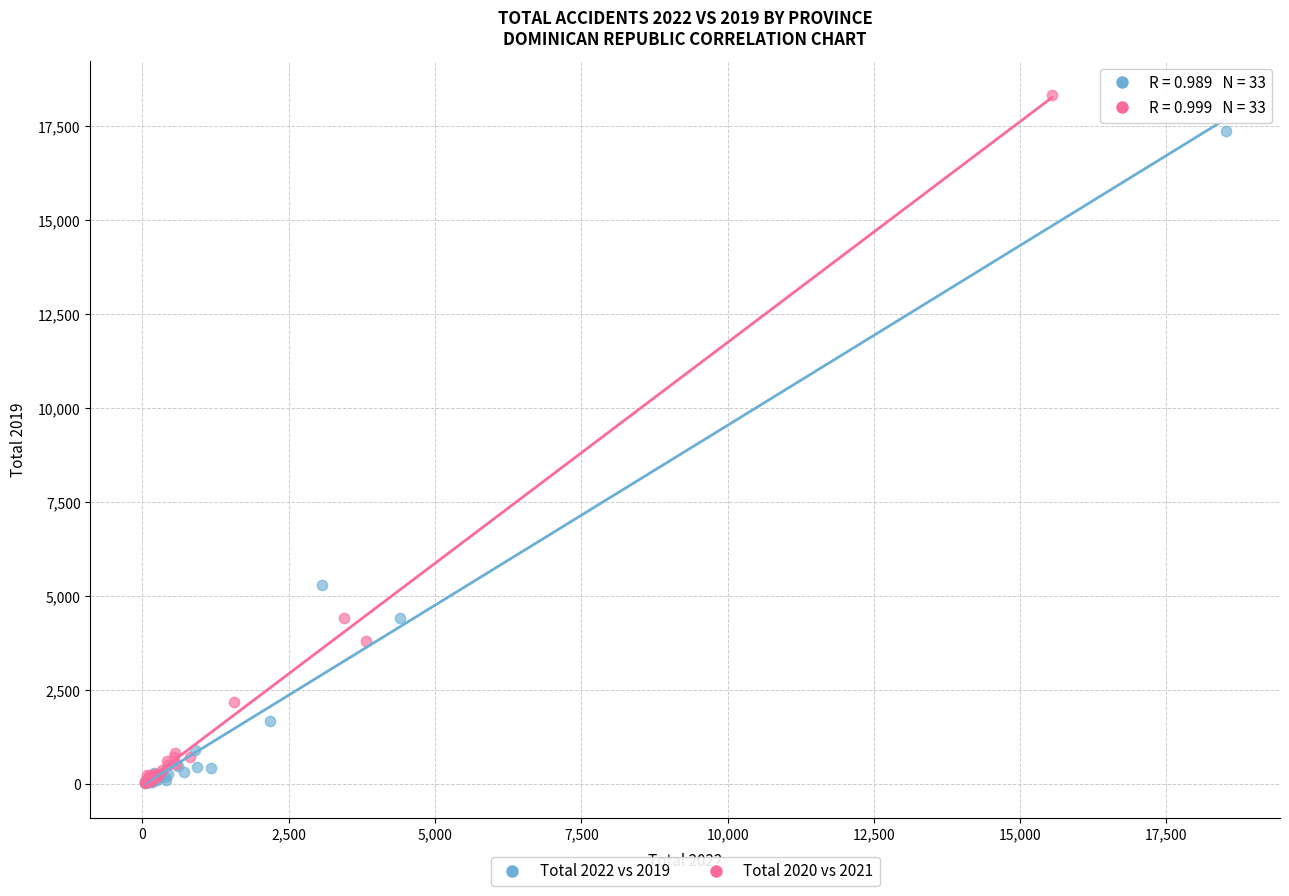

Which series reaches the maximum Y coordinate?

Total 2020 vs 2021